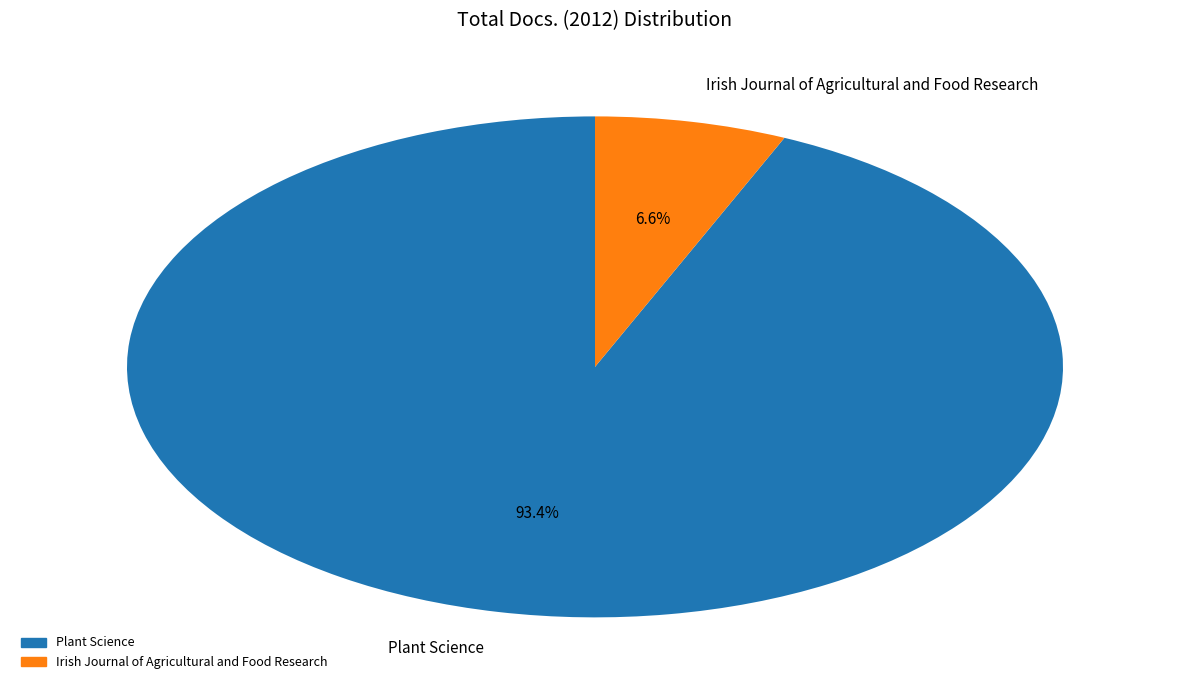

Which category accounts for the majority?

Plant Science